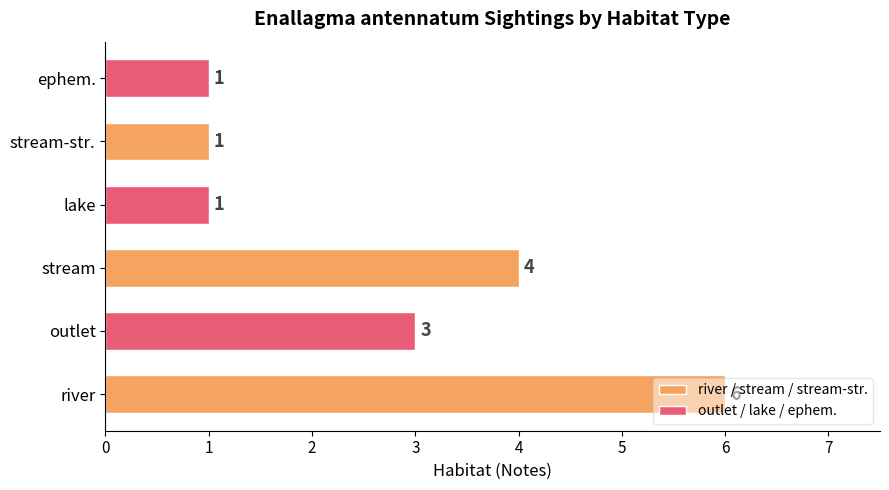

Is it true that the value at stream is 6?

False